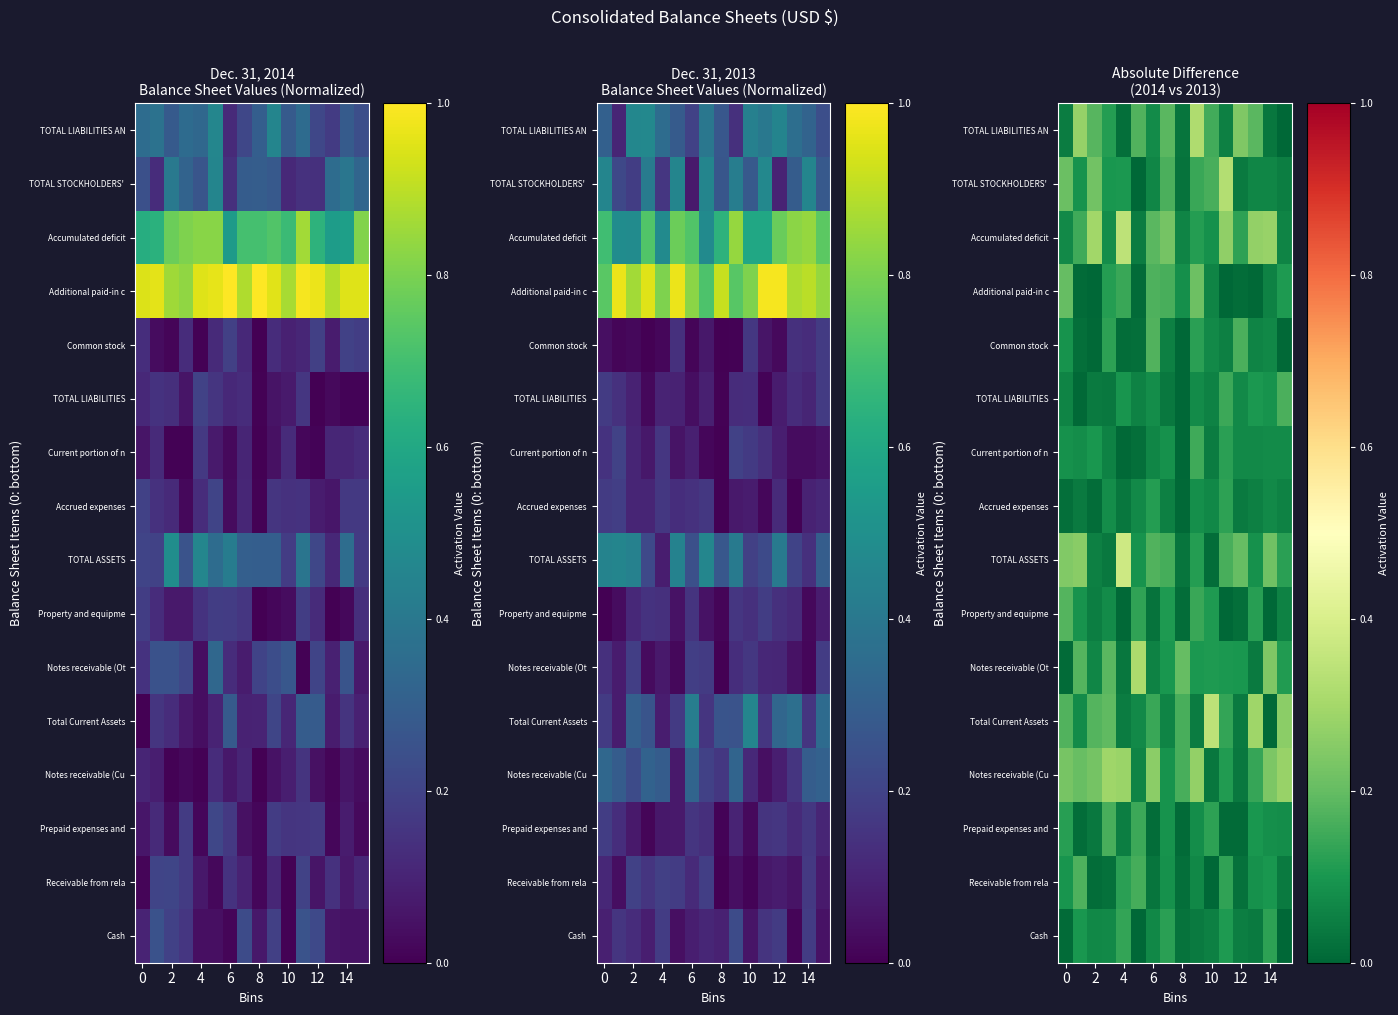

Between 9 and 10, which is larger?

10